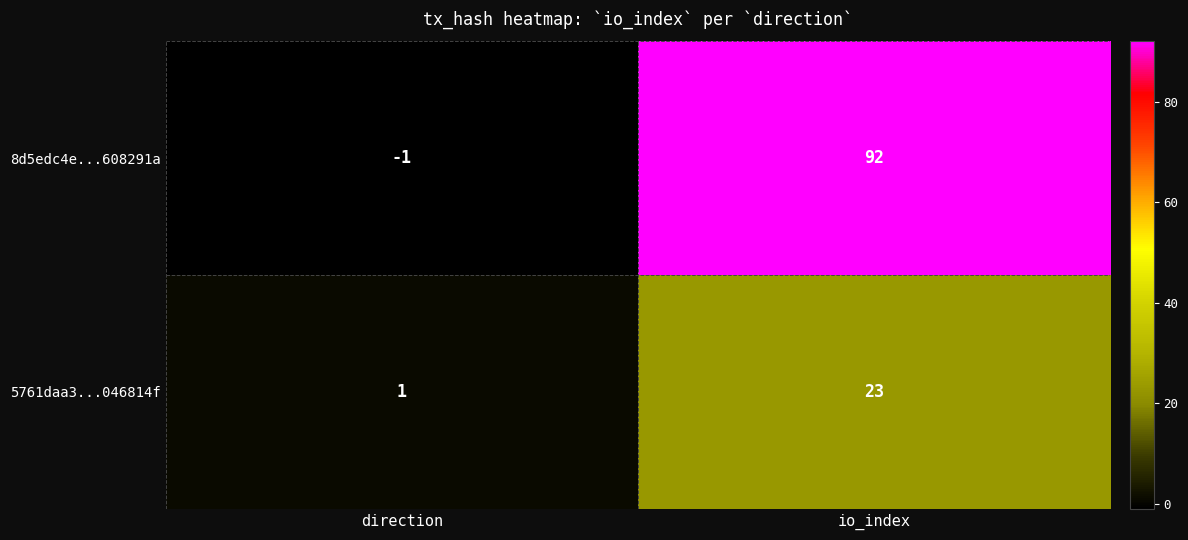

Between direction and io_index, which series saw the biggest shift?

8d5edc4e...608291a